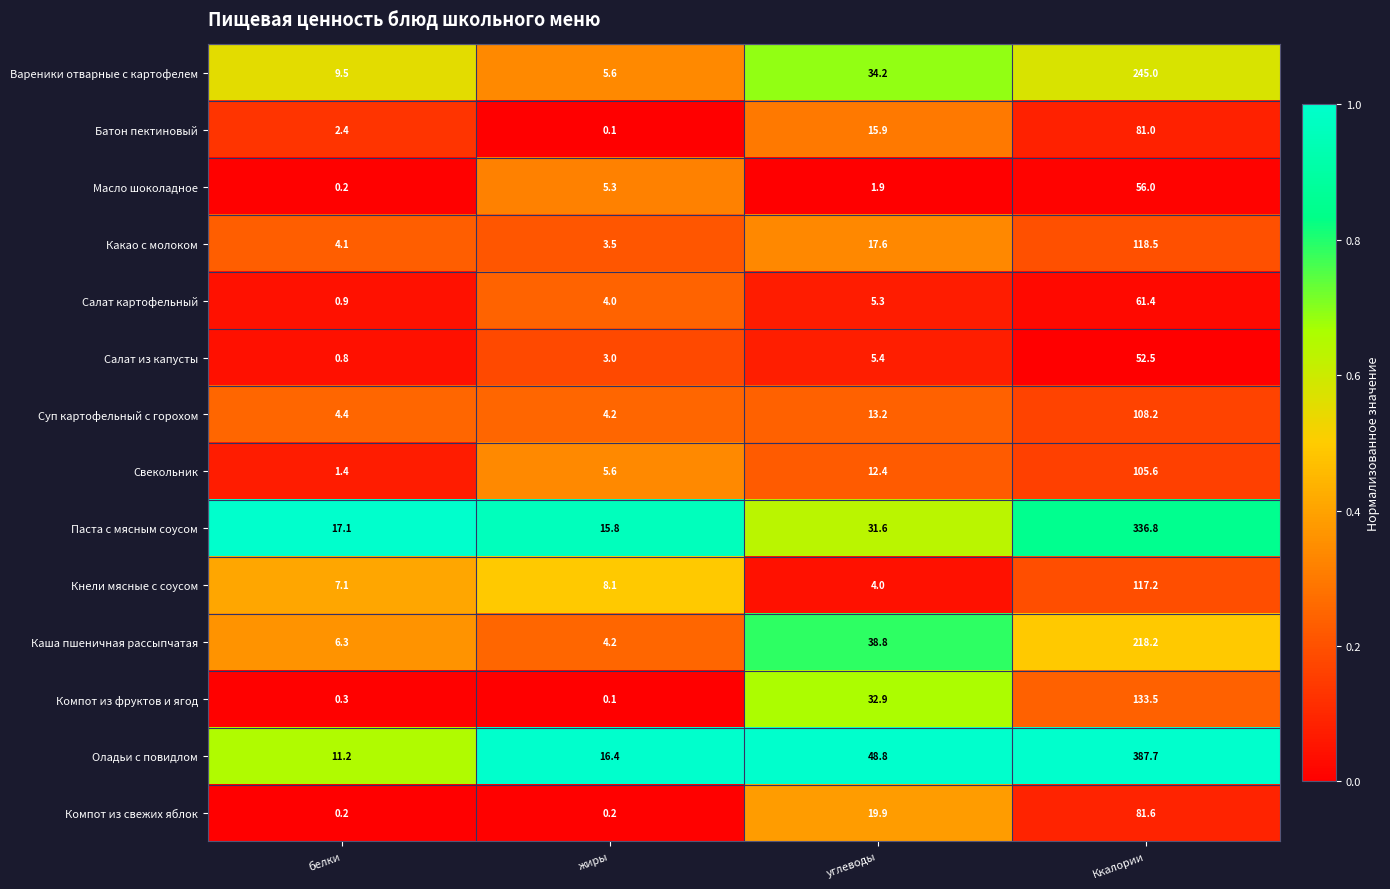

At which category is the sum across all series the highest?

Ккалории